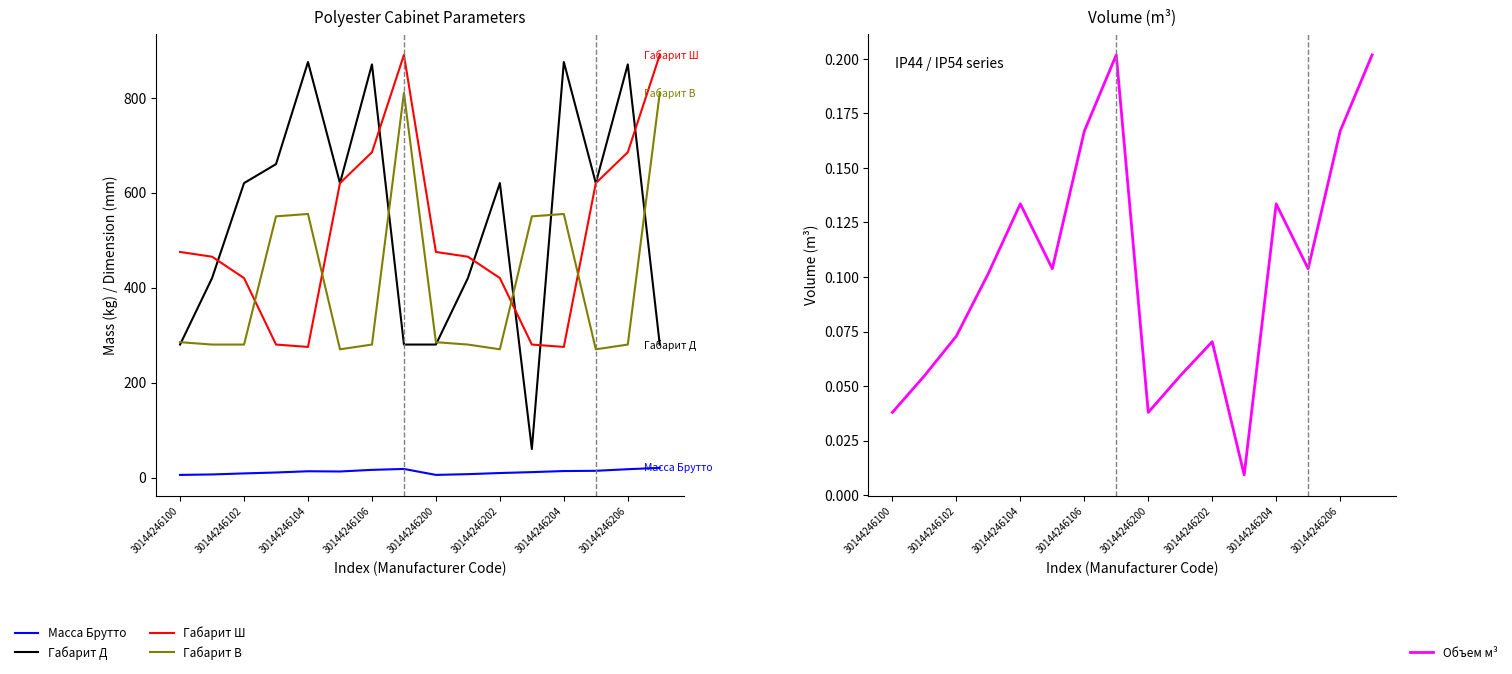

How many data points in Габарит Д are less than 620?

7